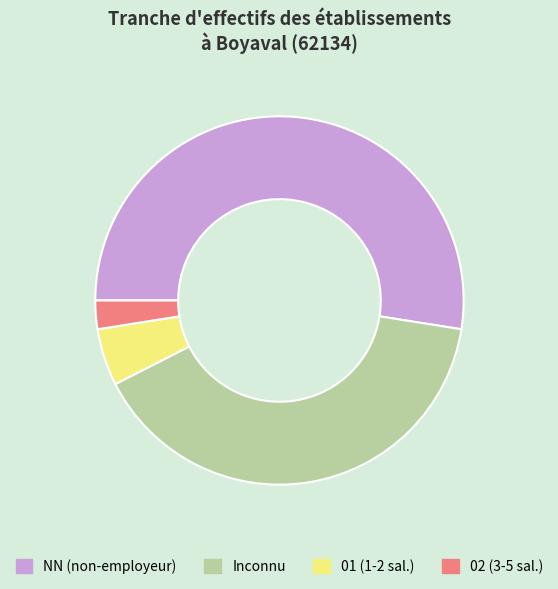

Is there a majority slice in this chart?

Yes